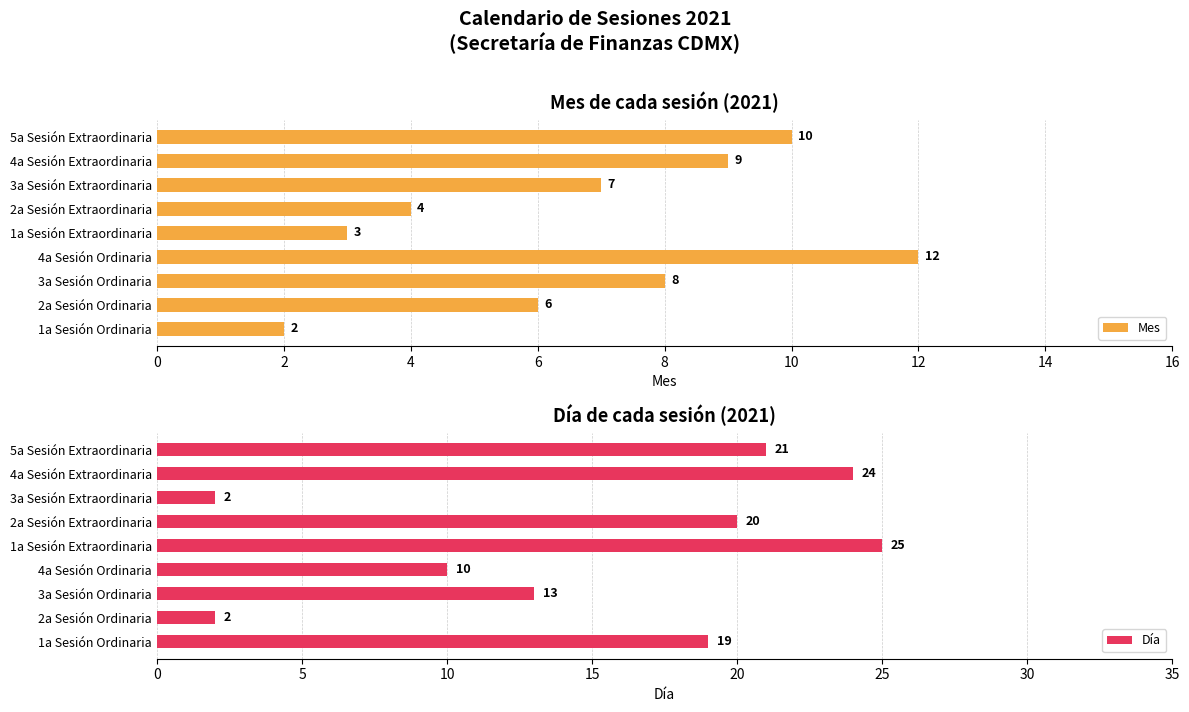

The value of Día at 3a Sesión Extraordinaria is 2. True or false?

True